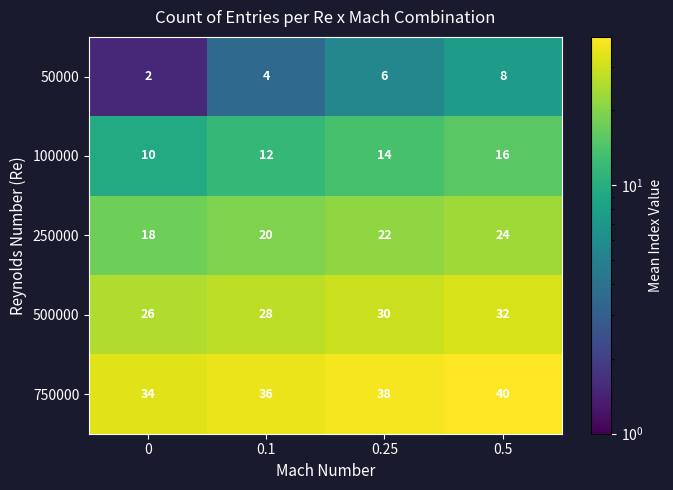

At 0.25, list the series in order from smallest to largest.

50000, 100000, 250000, 500000, 750000